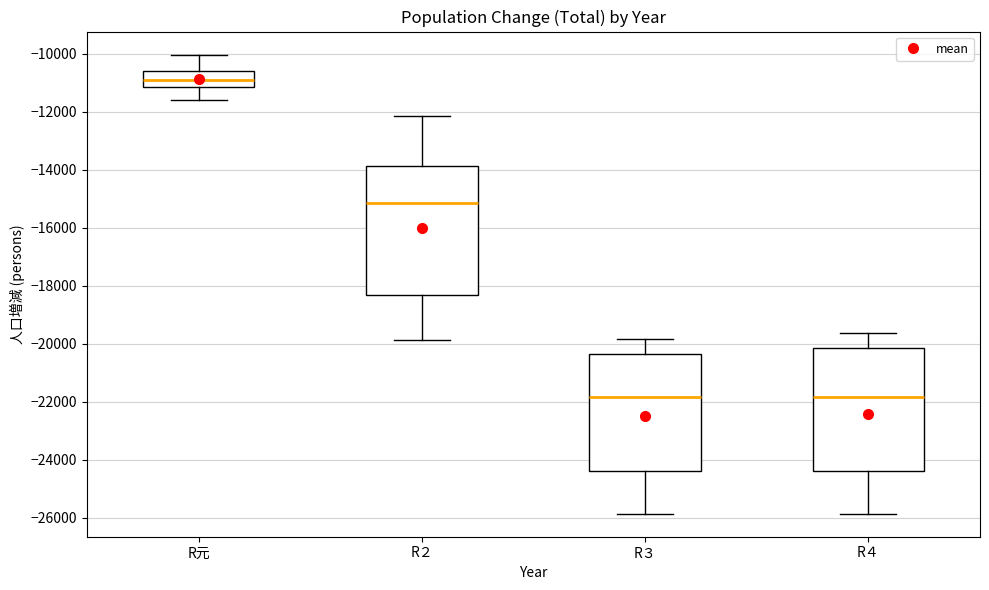

Reading left to right, transcribe this box plot: for each box, give where its median line is, the range the box spans, and where its two whiskers end, as read against the y-axis. The values are not printed on the chart, so give them approximately, as read against the axis.

R元: median -11000, box -11200 to -10600, whiskers -11600 to -10000
R２: median -15200, box -18400 to -13800, whiskers -19800 to -12200
R３: median -21800, box -24400 to -20400, whiskers -25800 to -19800
R４: median -21800, box -24400 to -20200, whiskers -25800 to -19600